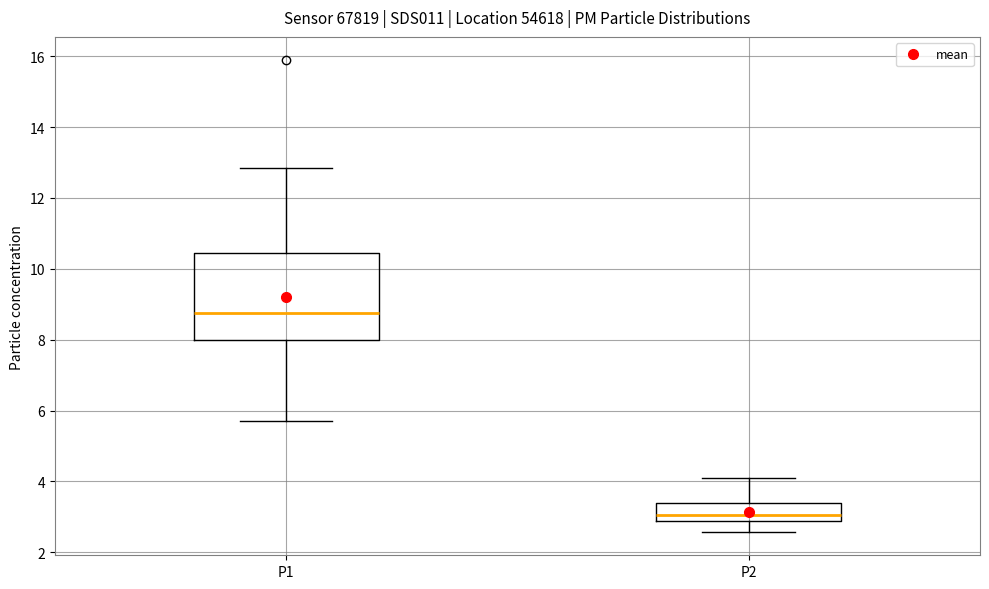

Which box has the highest median line?

P1